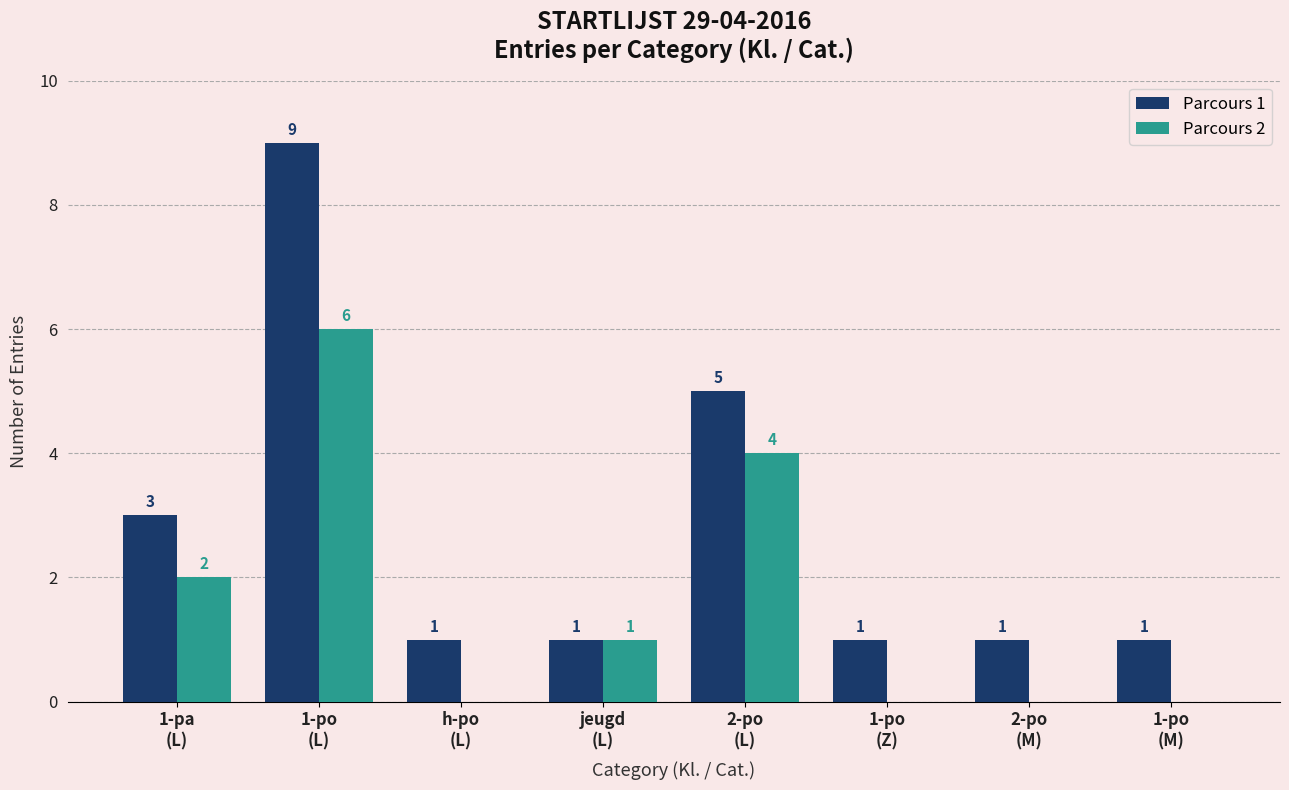

The Parcours 1 series shows 1 at 1-po
(M). True or false?

True